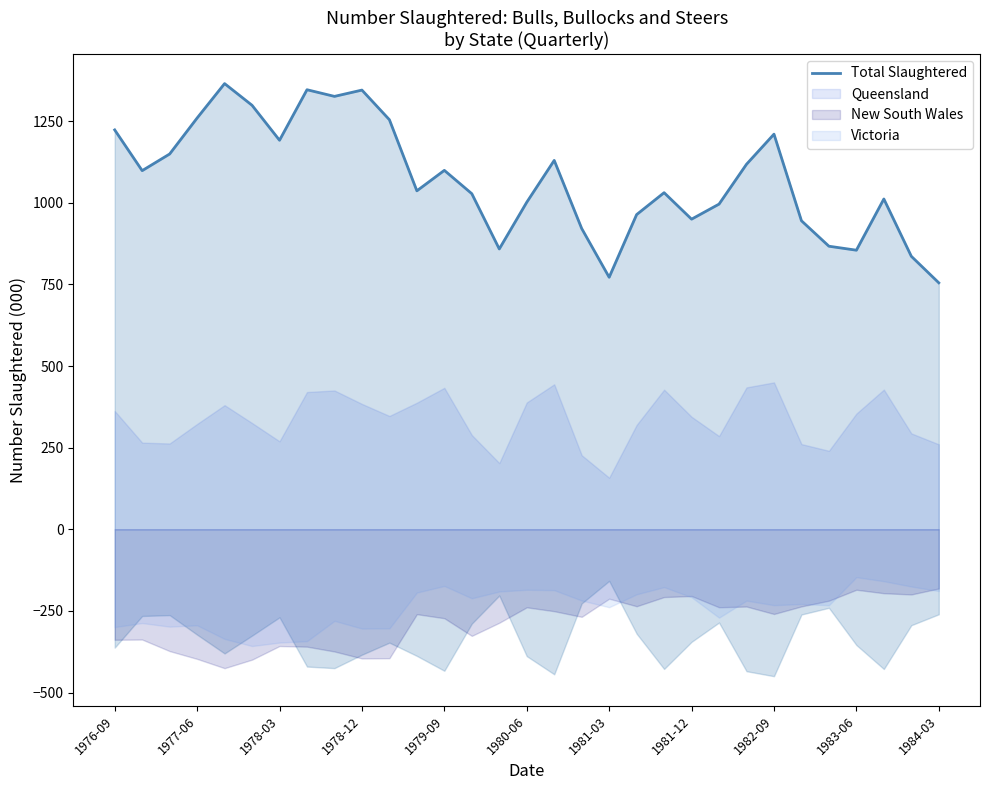

What is the maximum value shown in the chart?

1365.4